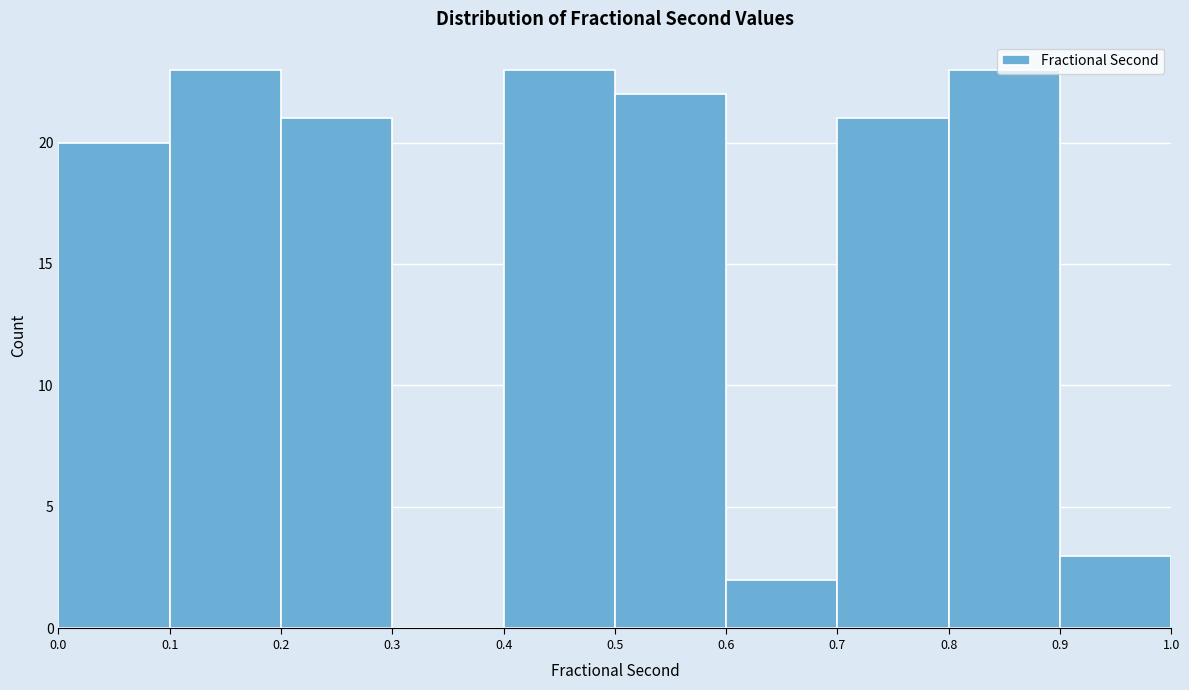

Reading left to right, transcribe this chart: for each bar, give the range it covers on the x-axis and its height. The values are not printed on the chart, so give them approximately, as read against the axis.

0.0 to 0.1: 20
0.1 to 0.2: 23
0.2 to 0.3: 21
0.3 to 0.4: 0
0.4 to 0.5: 23
0.5 to 0.6: 22
0.6 to 0.7: 2
0.7 to 0.8: 21
0.8 to 0.9: 23
0.9 to 1.0: 3